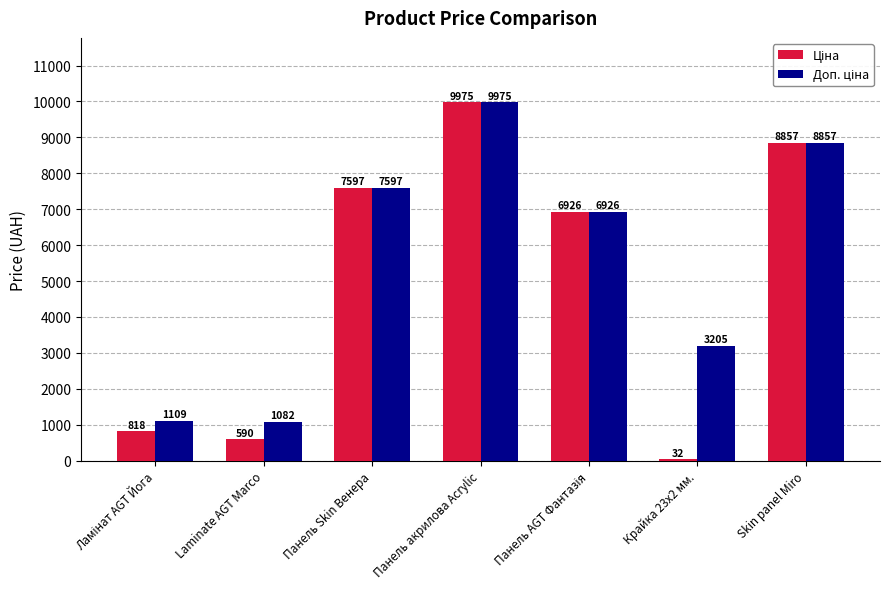

What is the greatest value displayed?

9975.0